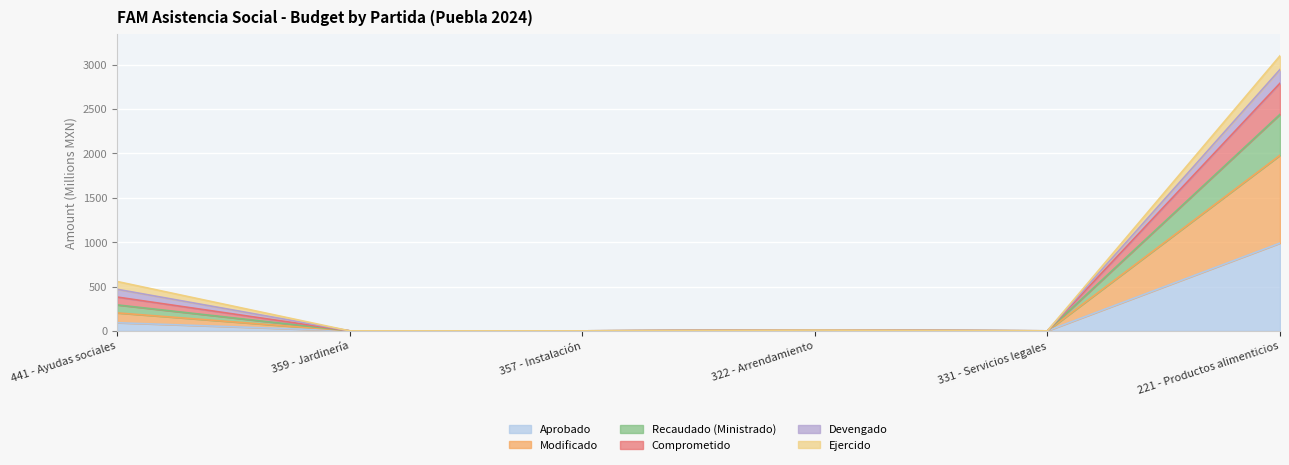

Does the chart display data point markers on the line(s)?

No